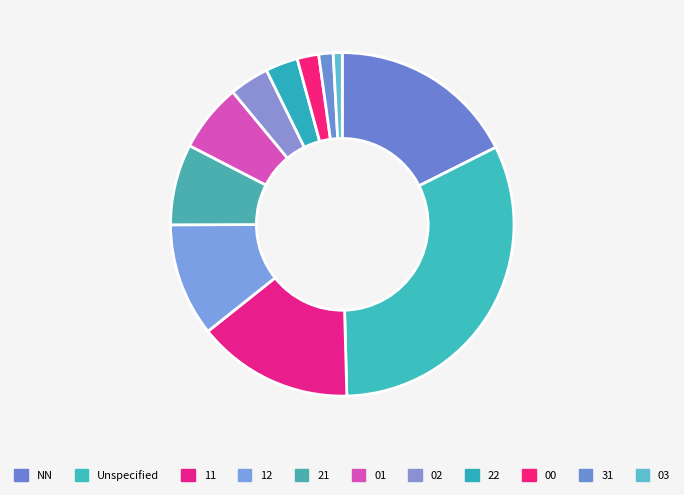

How many slices are in this pie chart?

11